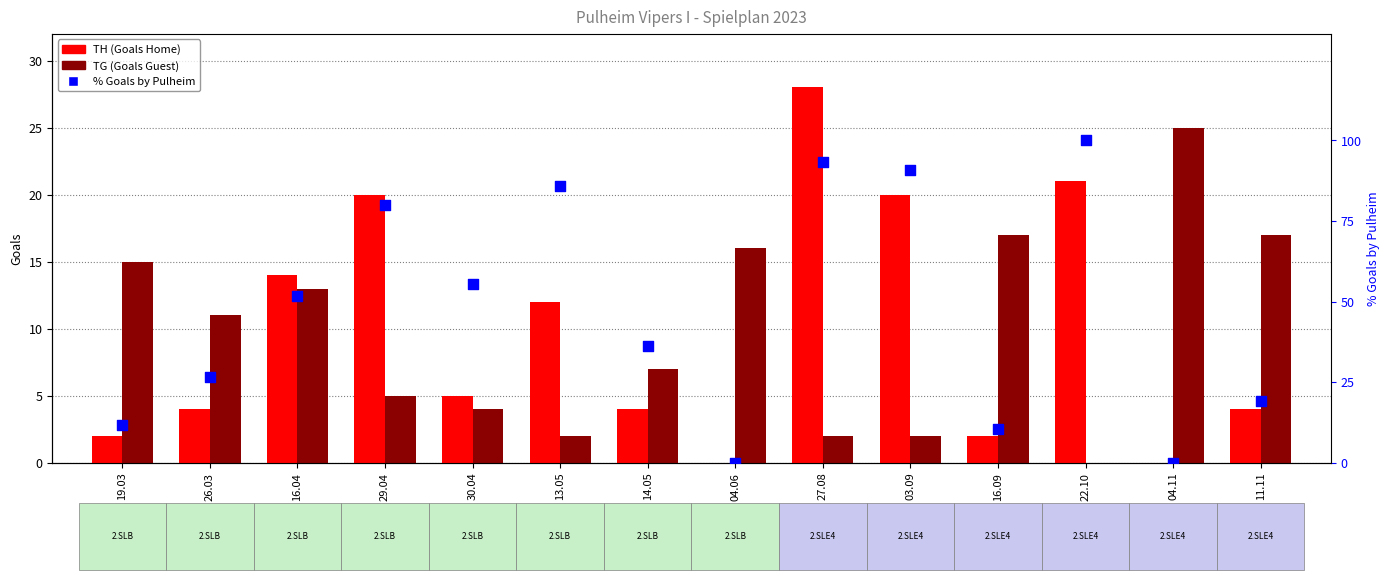

Which series has the largest Y range (max minus min)?

% Goals by Pulheim